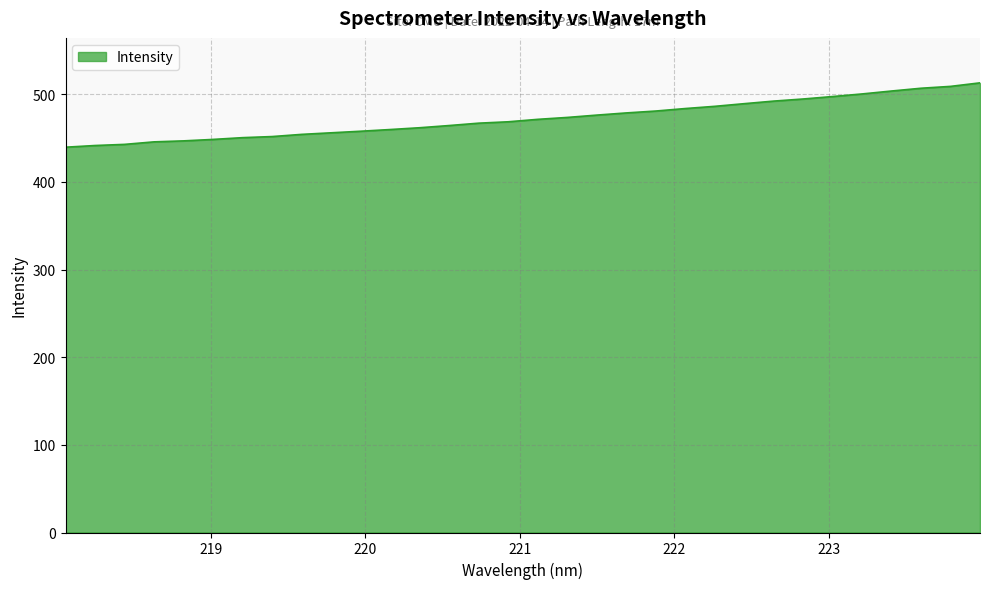

What is the minimum value shown in the chart?

439.6